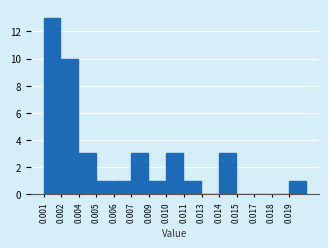

Reading left to right, extract all data points from this chart.

0.001=13	0.002=10	0.004=3	0.005=1	0.006=1	0.007=3	0.009=1	0.010=3	0.011=1	0.013=0	0.014=3	0.015=0	0.017=0	0.018=0	0.019=1